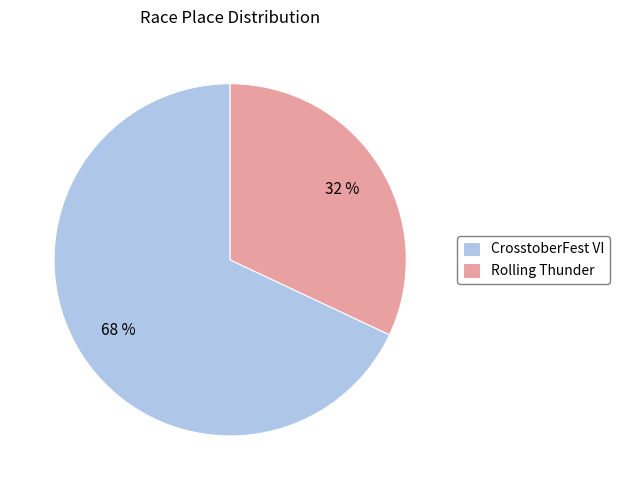

Is there a majority slice in this chart?

Yes